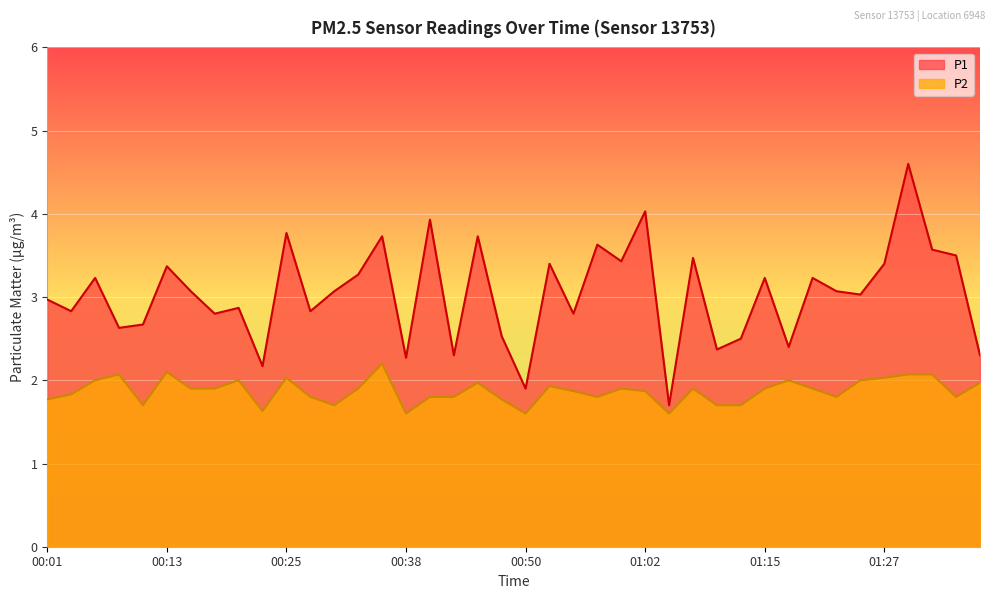

List the series in order of their overall mean, highest first.

P1, P2